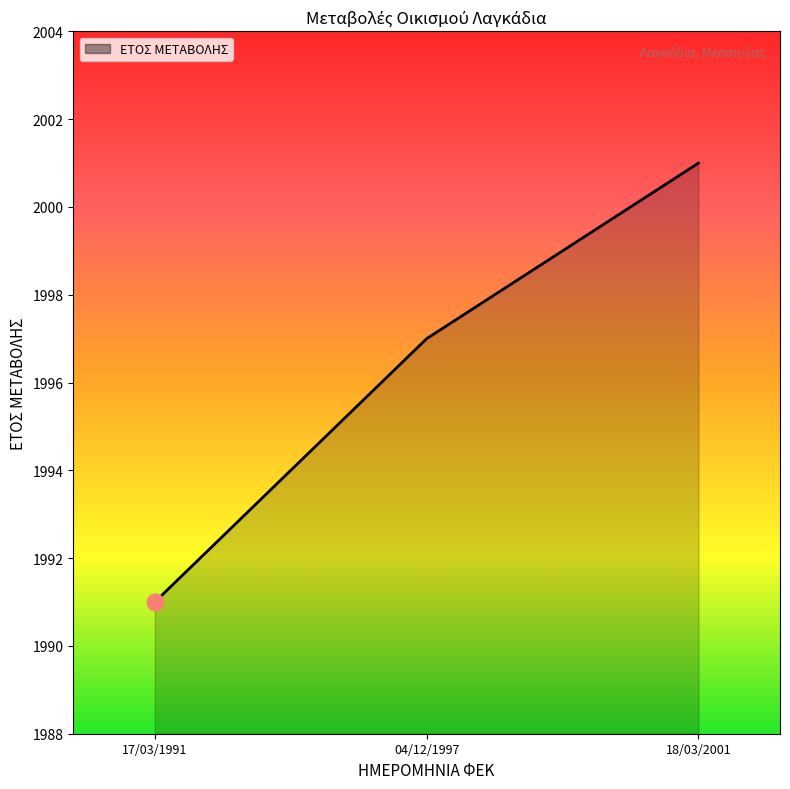

What is the difference between the maximum and minimum values?

10